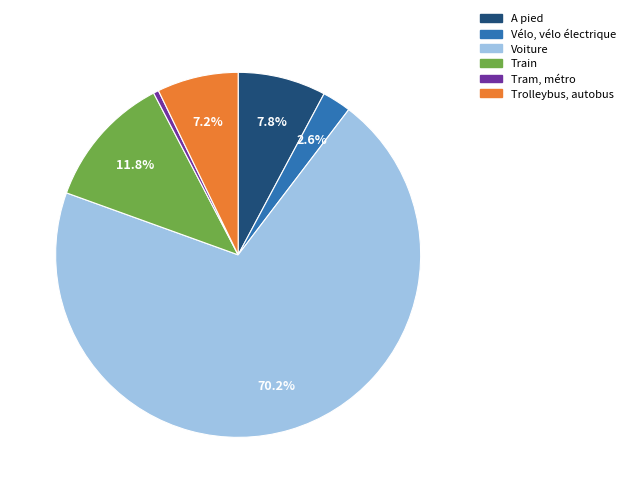

True or false: Vélo, vélo électrique accounts for 3% of the total.

True